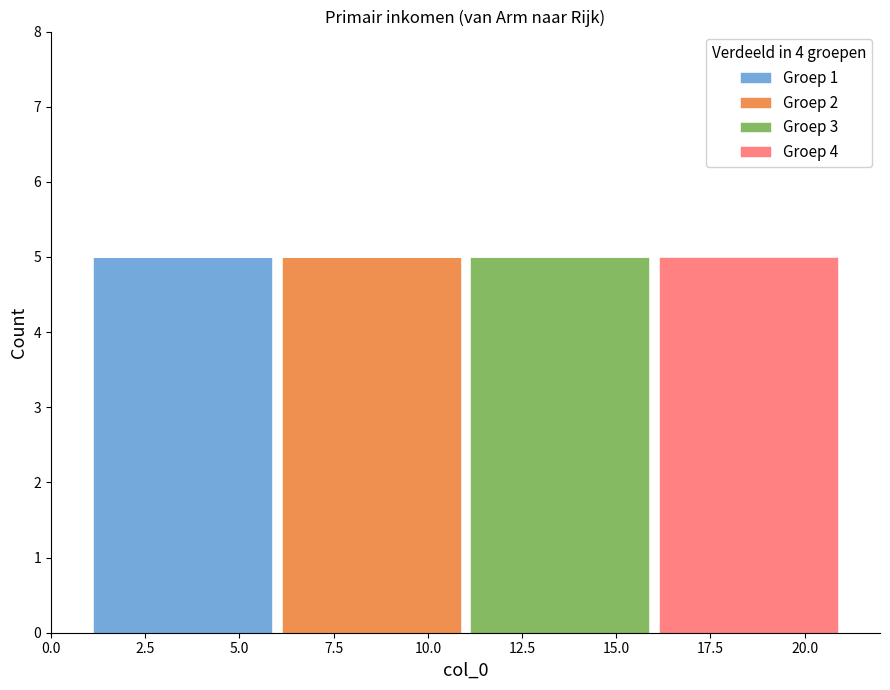

Reading left to right, transcribe this chart: for each stacked bar, give the range it covers on the x-axis and its total height. The values are not printed on the chart, so give them approximately, as read against the axis.

1 to 6: 5
6 to 11: 5
11 to 16: 5
16 to 21: 5